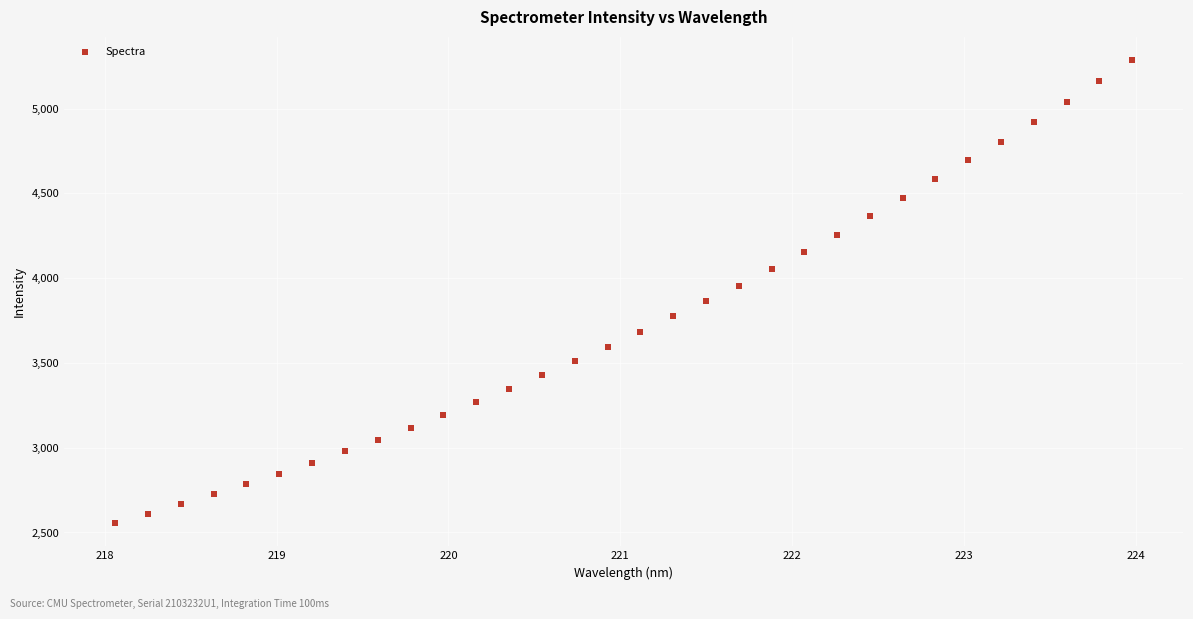

What is the range of X values (max minus min)?

5.9